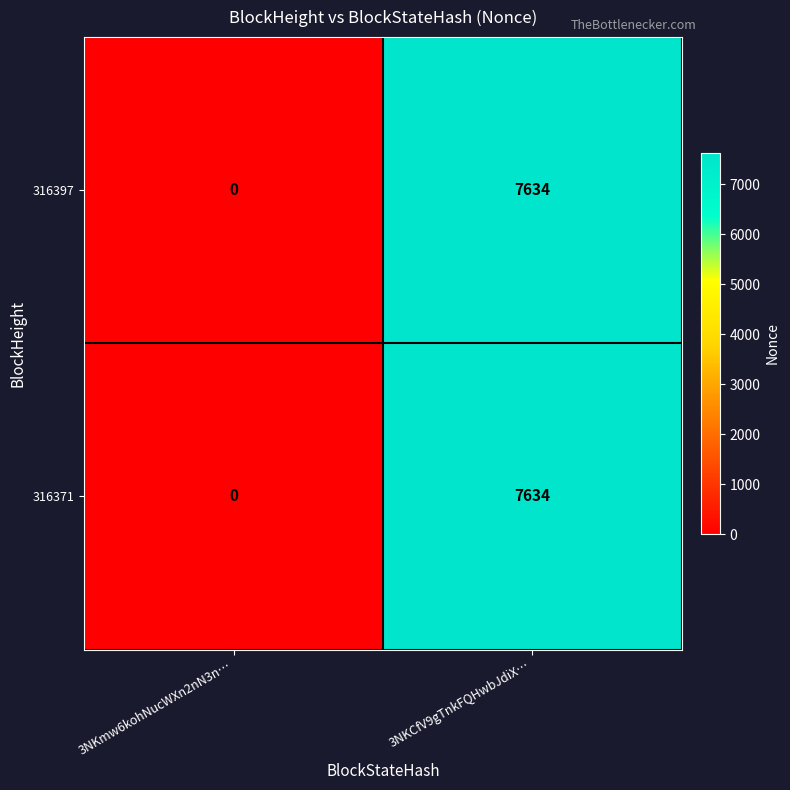

Reading left to right, transcribe all the data shown in this chart.

316397: 3NKmw6kohNucWXn2nN3n…=0	3NKCfV9gTnkFQHwbJdiX…=7634
316371: 3NKmw6kohNucWXn2nN3n…=0	3NKCfV9gTnkFQHwbJdiX…=7634